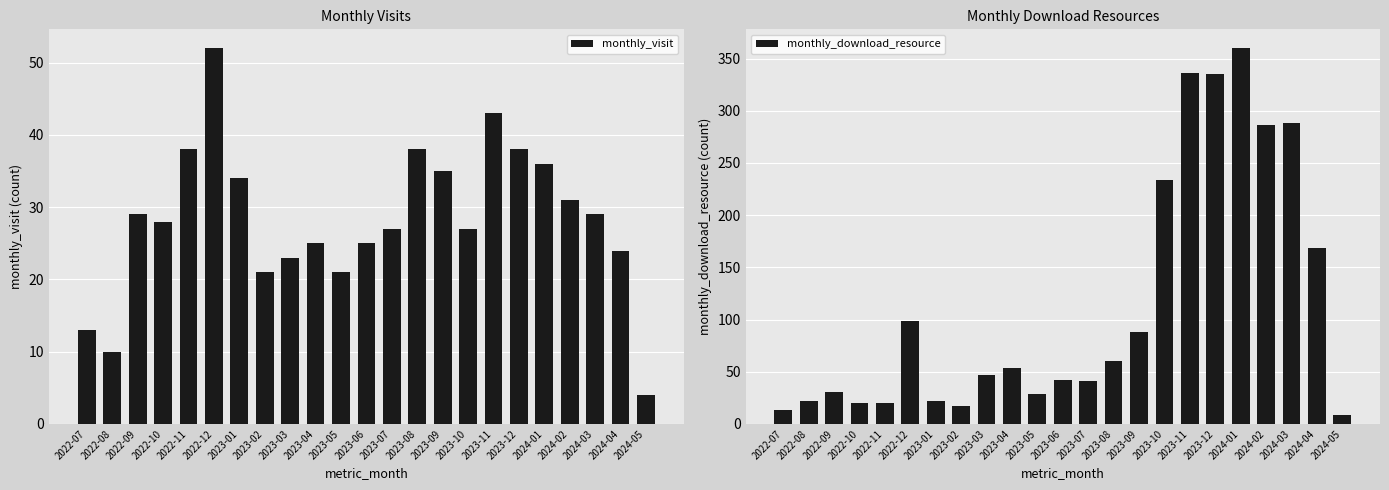

What is the difference between the highest and lowest values at 2023-09?

53